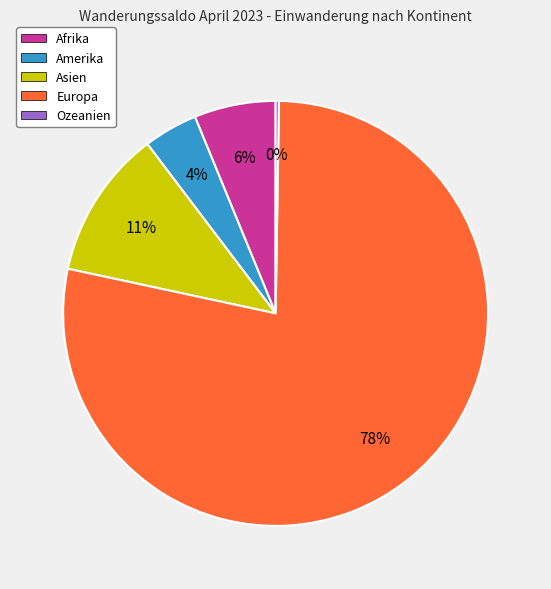

True or false: Amerika accounts for 18% of the total.

False